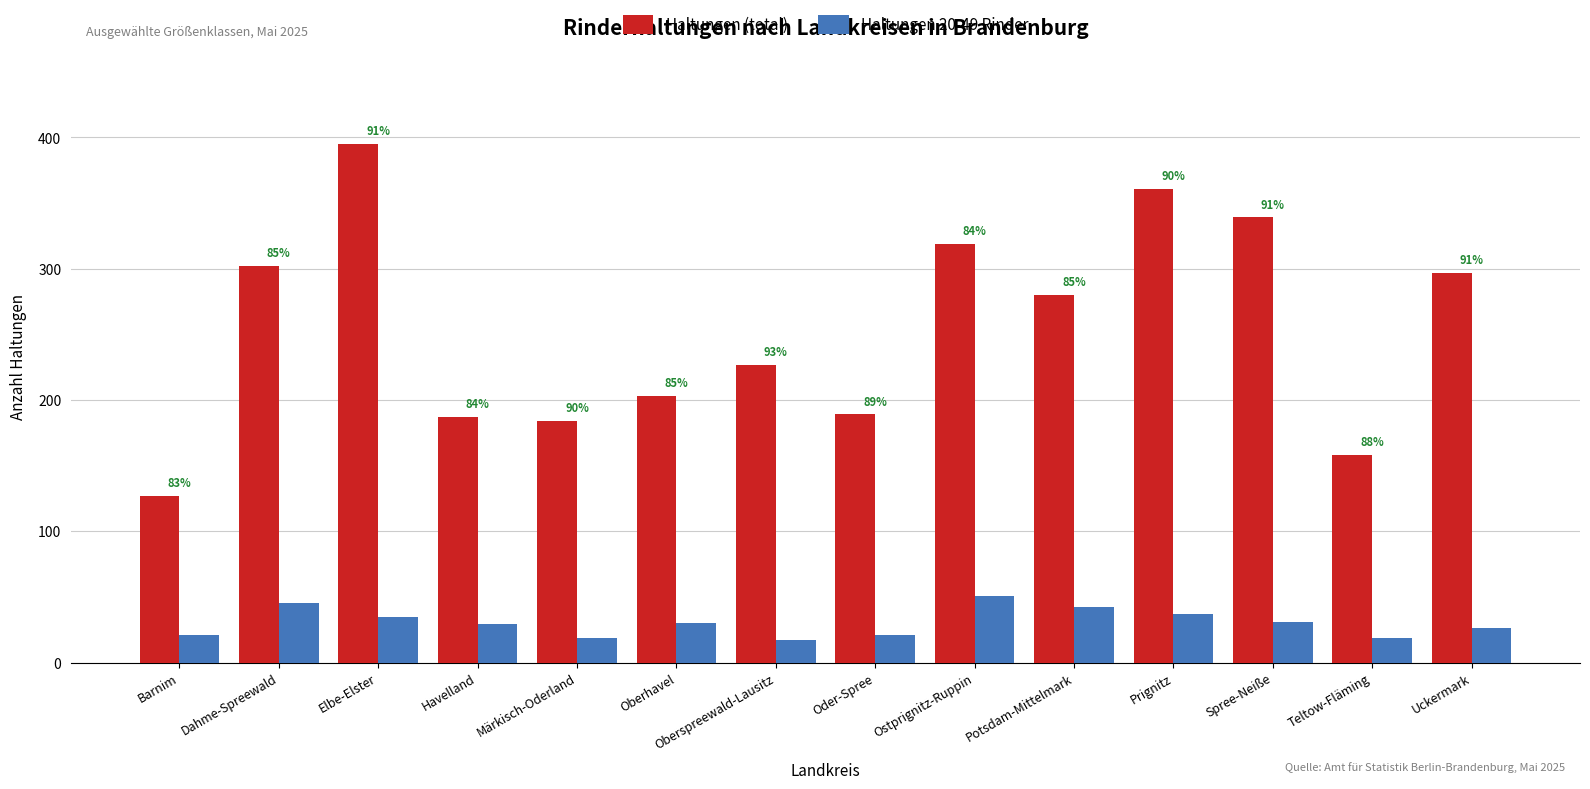

What is the spread (max minus min) of values at Potsdam-Mittelmark?

238